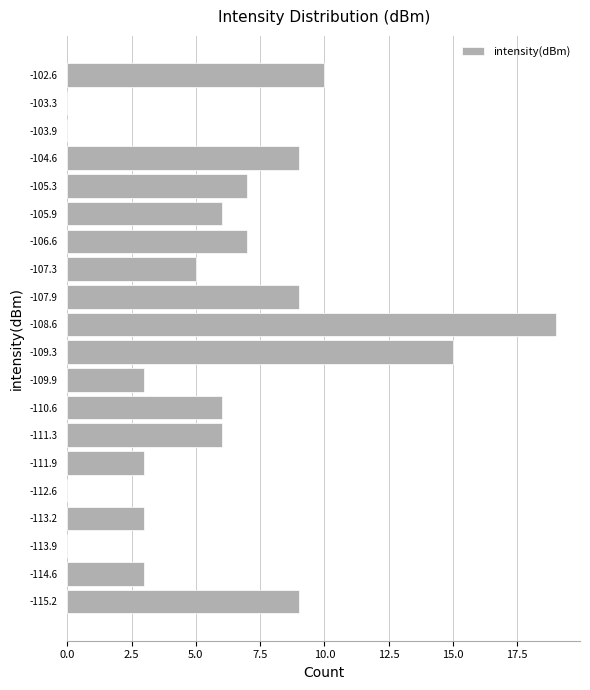

Reading bottom to top, transcribe this chart: for each bar, give the range it covers on the y-axis and its length. Neither the bar edges nor the lengths are printed on the chart, so give them approximately, as read against the axes.

-115.6 to -114.9: 9
-114.9 to -114.2: 3
-114.2 to -113.6: 0
-113.6 to -112.9: 3
-112.9 to -112.3: 0
-112.3 to -111.6: 3
-111.6 to -110.9: 6
-110.9 to -110.3: 6
-110.3 to -109.6: 3
-109.6 to -108.9: 15
-108.9 to -108.3: 19
-108.3 to -107.6: 9
-107.6 to -106.9: 5
-106.9 to -106.3: 7
-106.3 to -105.6: 6
-105.6 to -104.9: 7
-104.9 to -104.3: 9
-104.3 to -103.6: 0
-103.6 to -102.9: 0
-102.9 to -102.3: 10